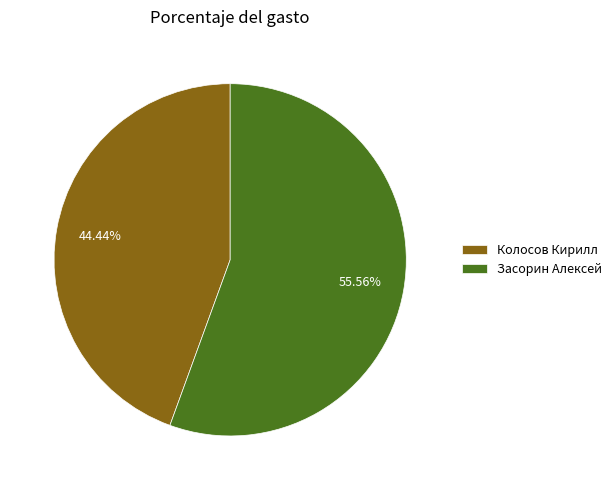

Count the number of slices in the pie.

2